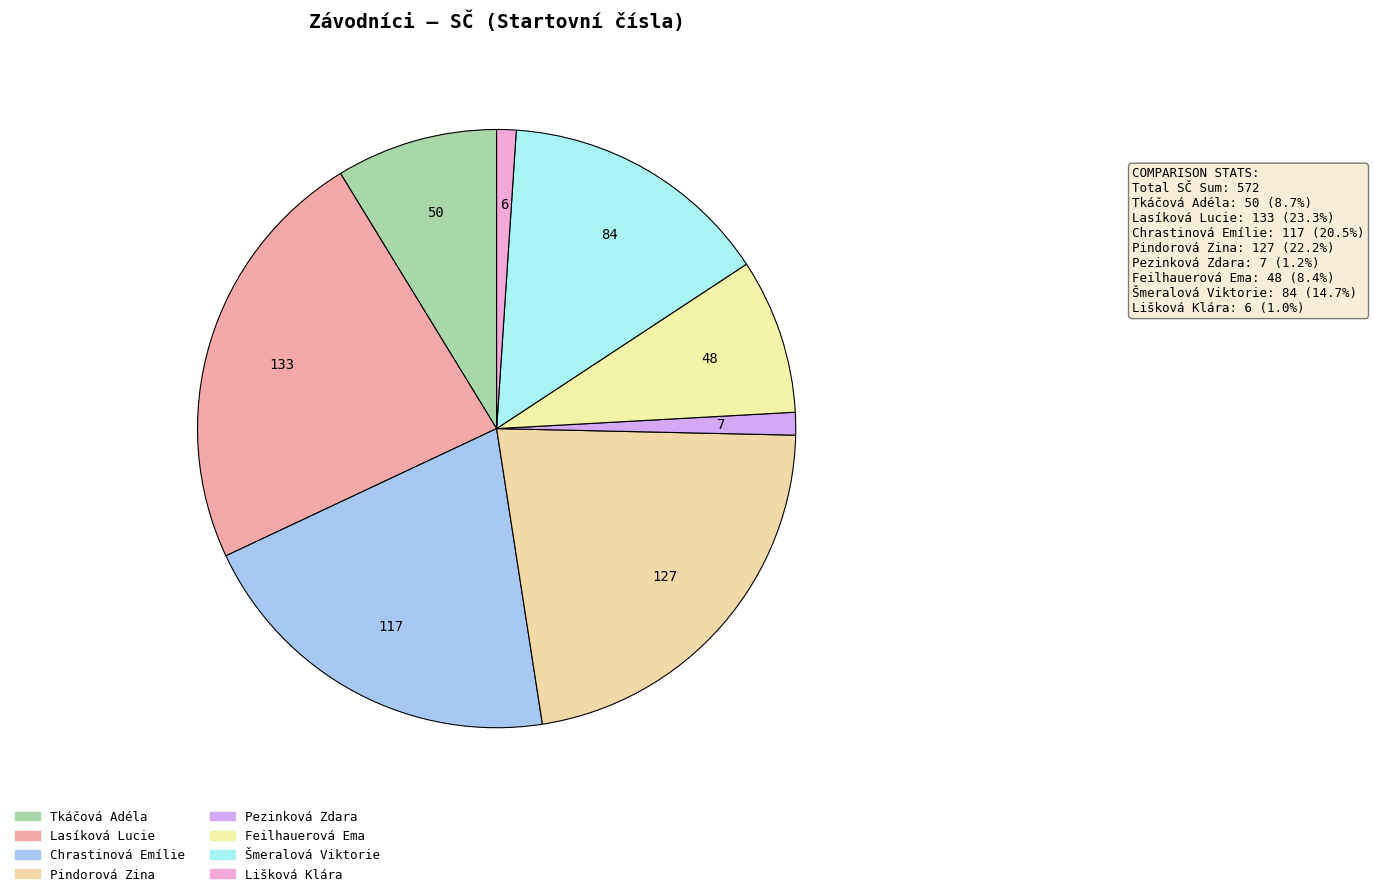

Count the number of slices in the pie.

8